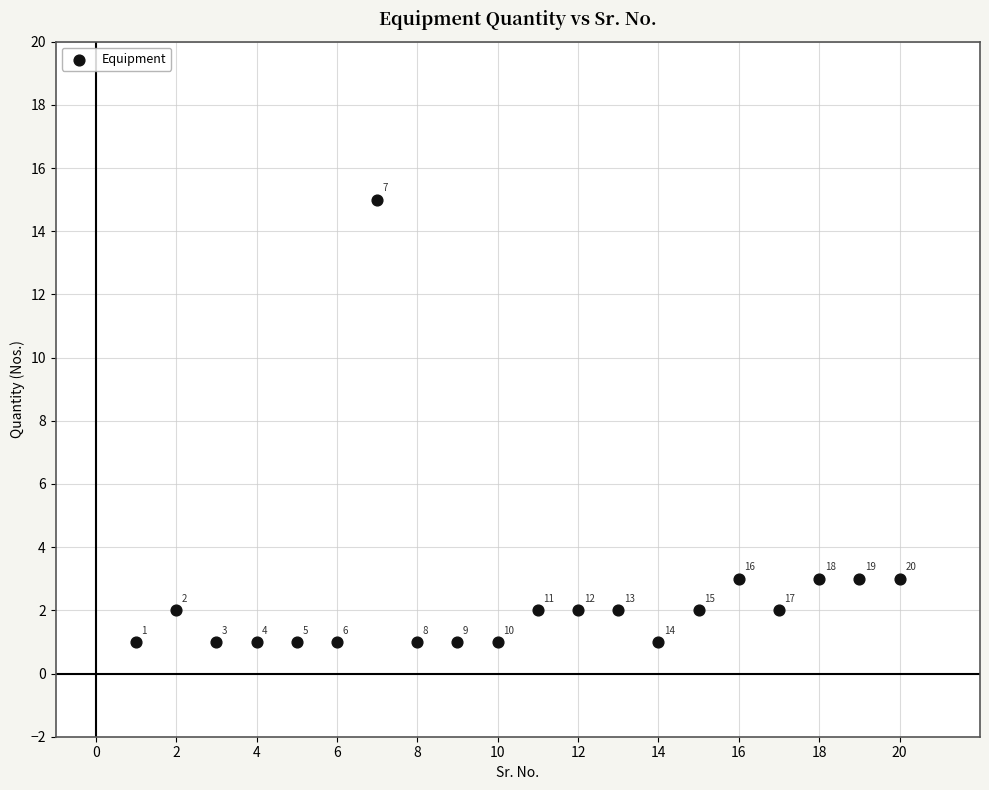

What Y value in the scatter plot is closest to 8?

3